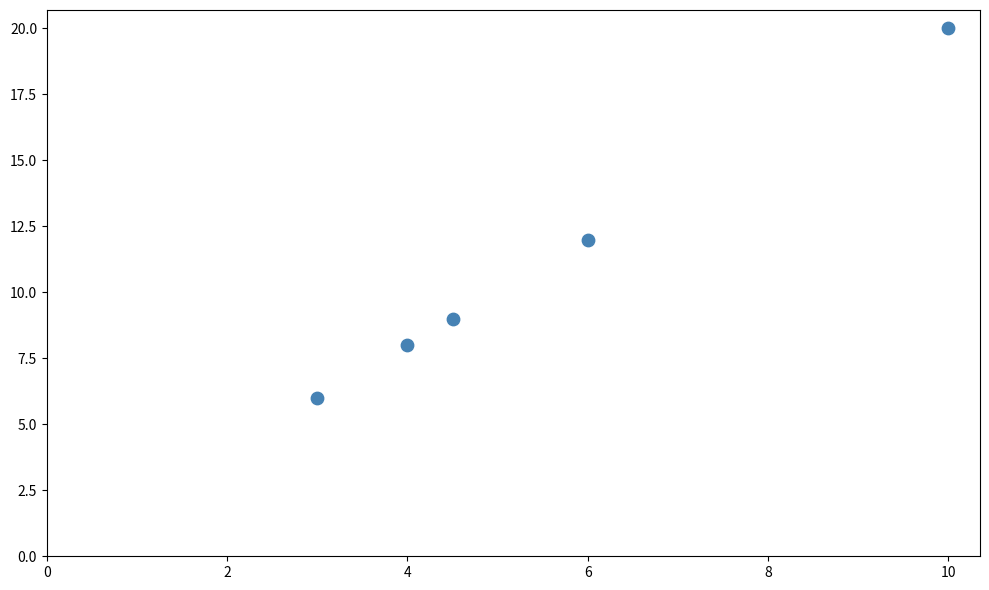

What is the range of Y values (max minus min)?

14